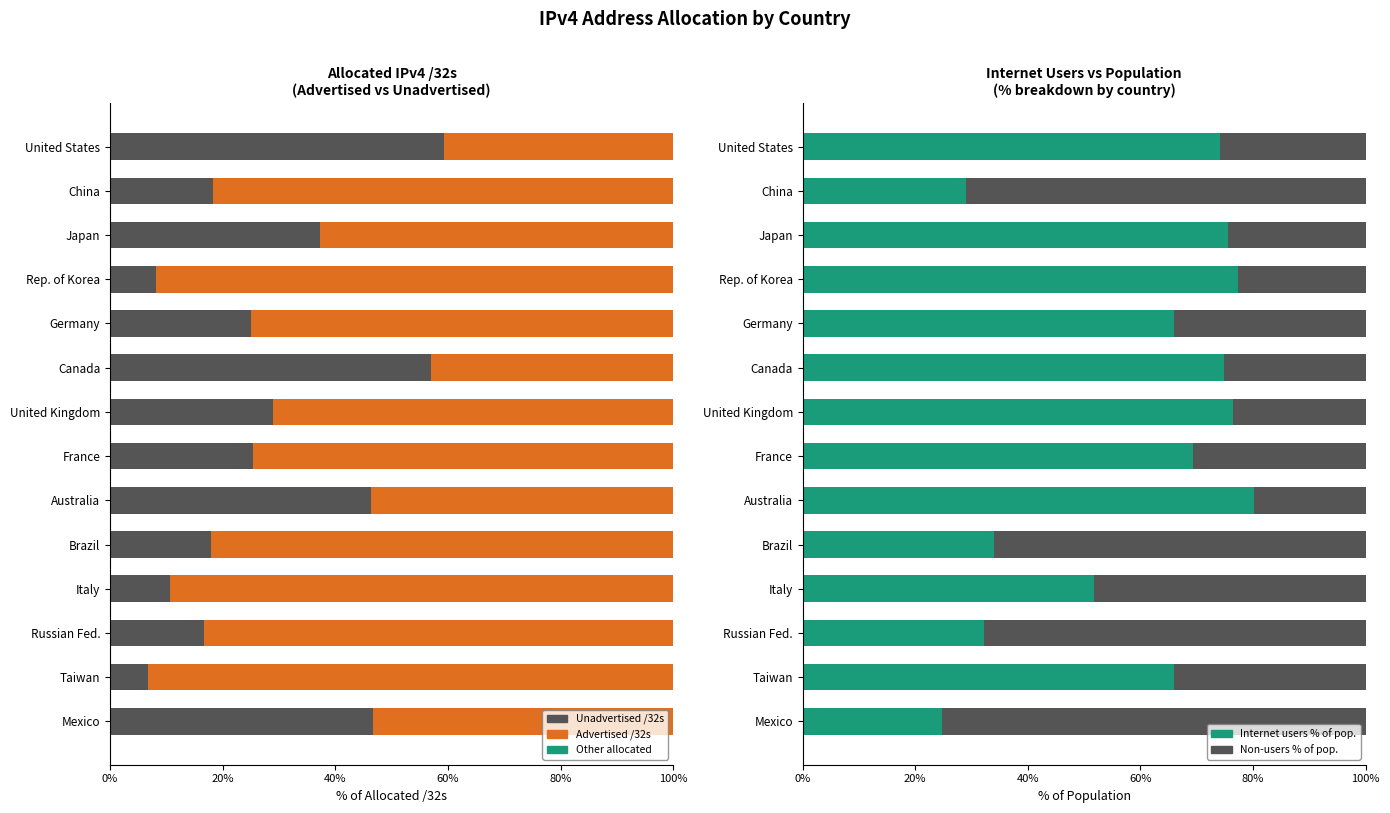

Count the number of data series in this chart.

5